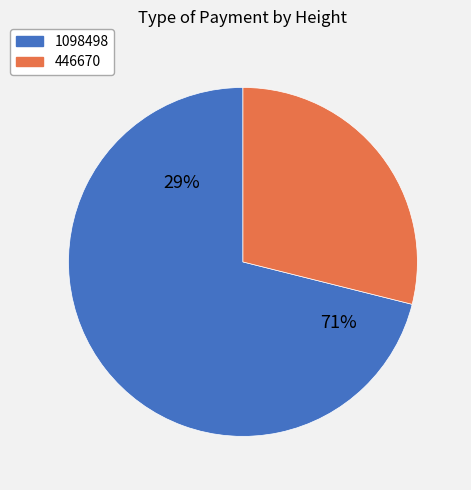

To the nearest percent, what portion does 1098498 represent?

71%